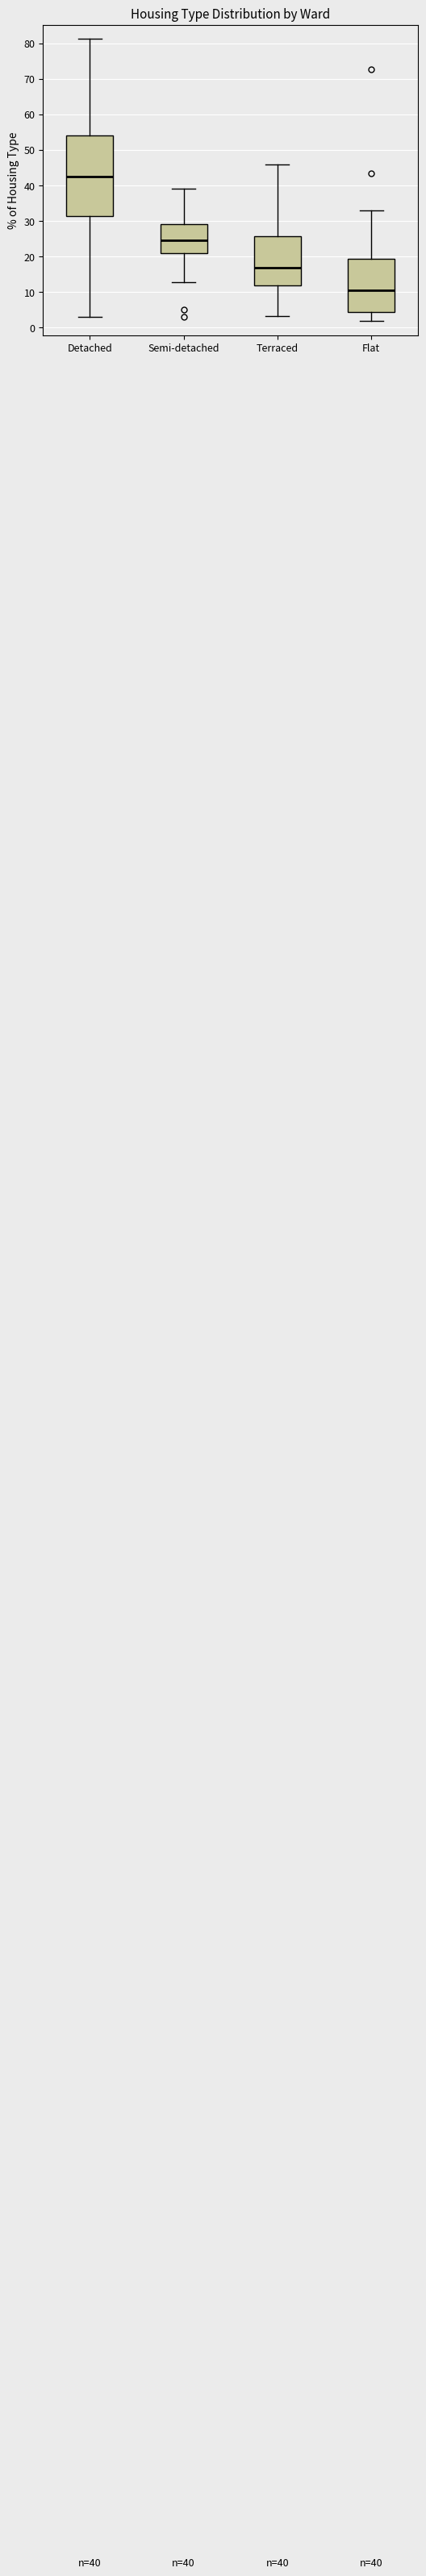

Which box's median line is the highest?

Detached